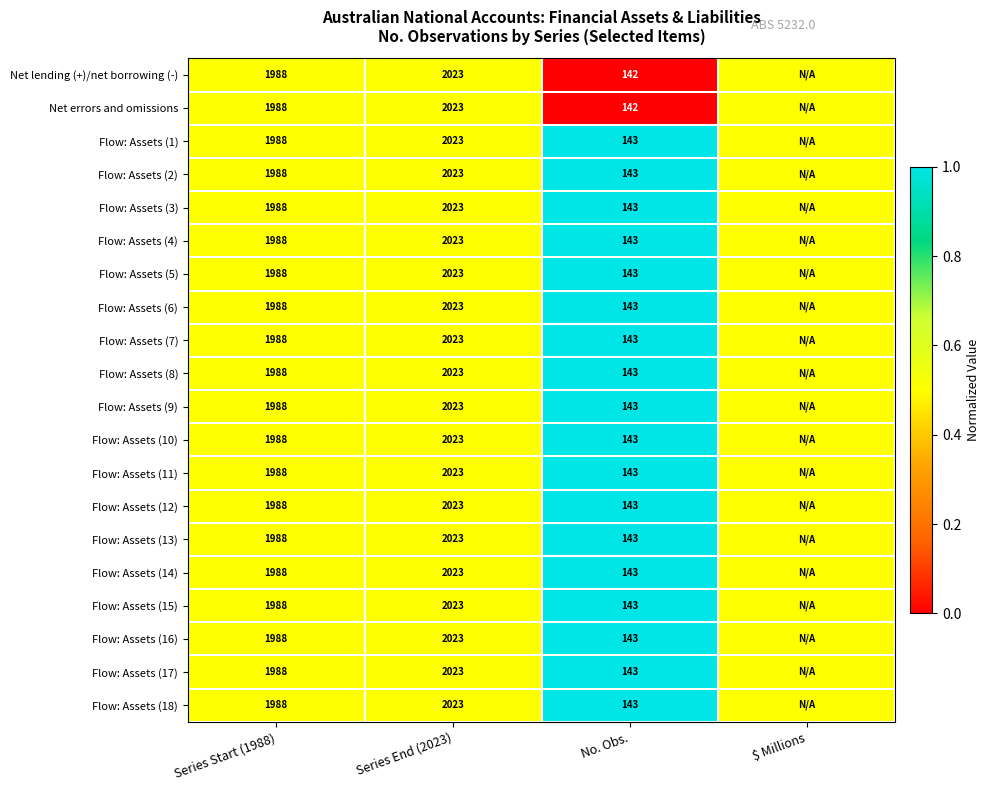

The Flow: Assets (18) series shows 143.0 at No. Obs.. True or false?

True